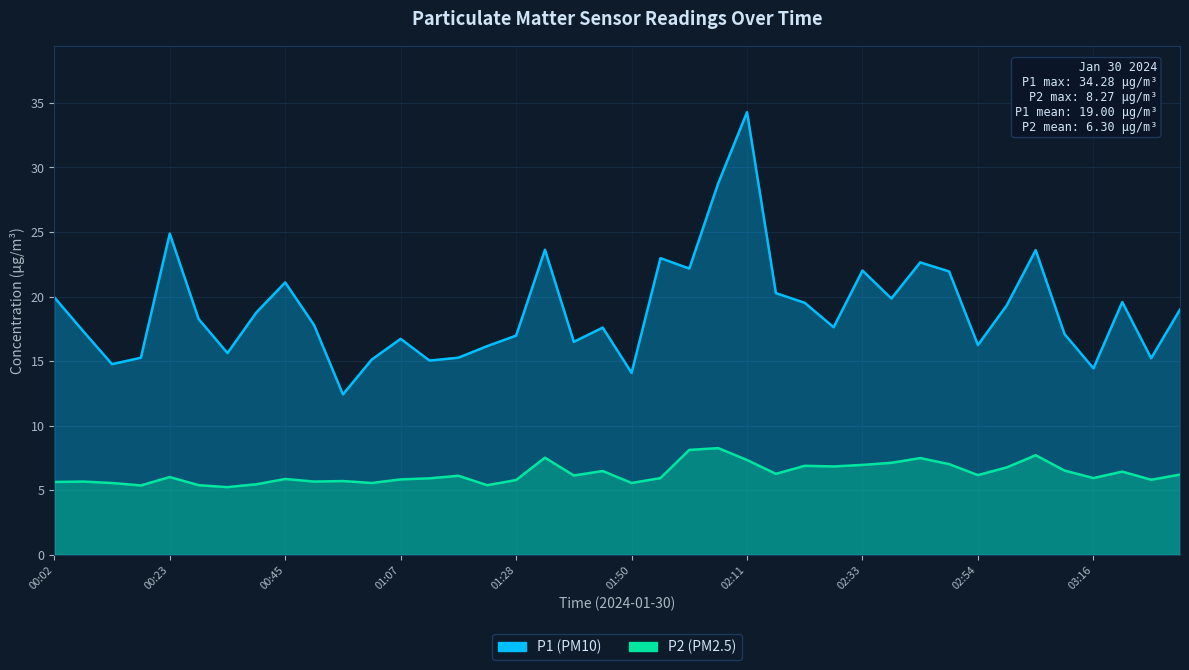

Where is P2 nearest to the value 6?

00:23